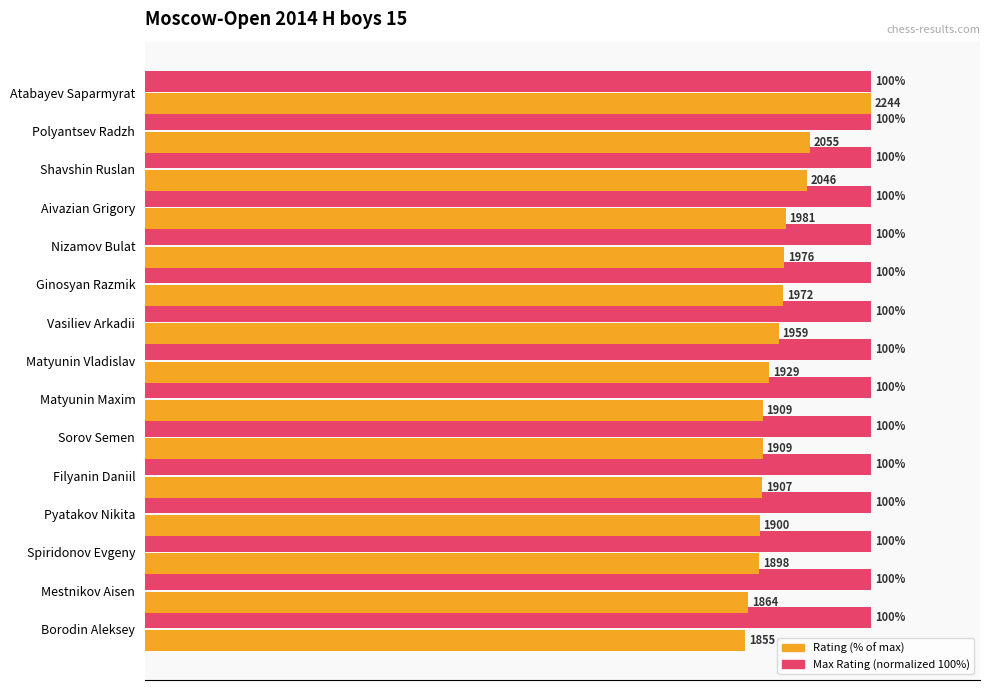

At which category is the sum across all series the highest?

Atabayev Saparmyrat